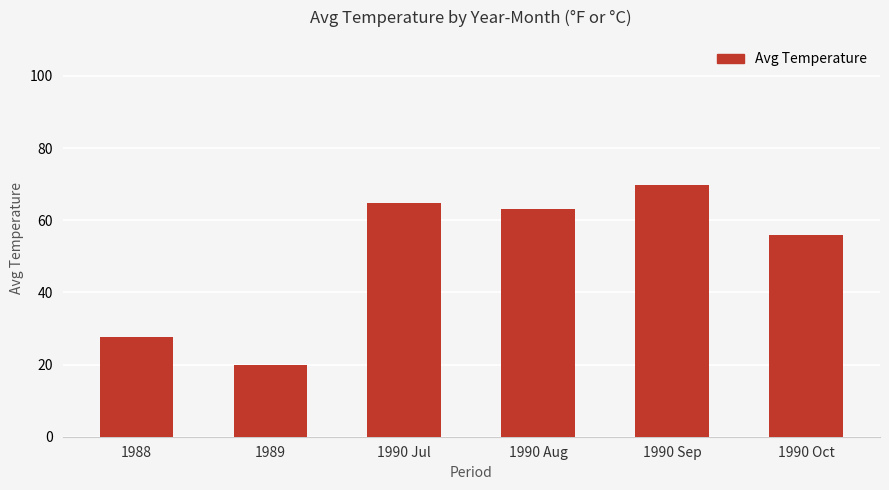

How many values exceed 63?

3